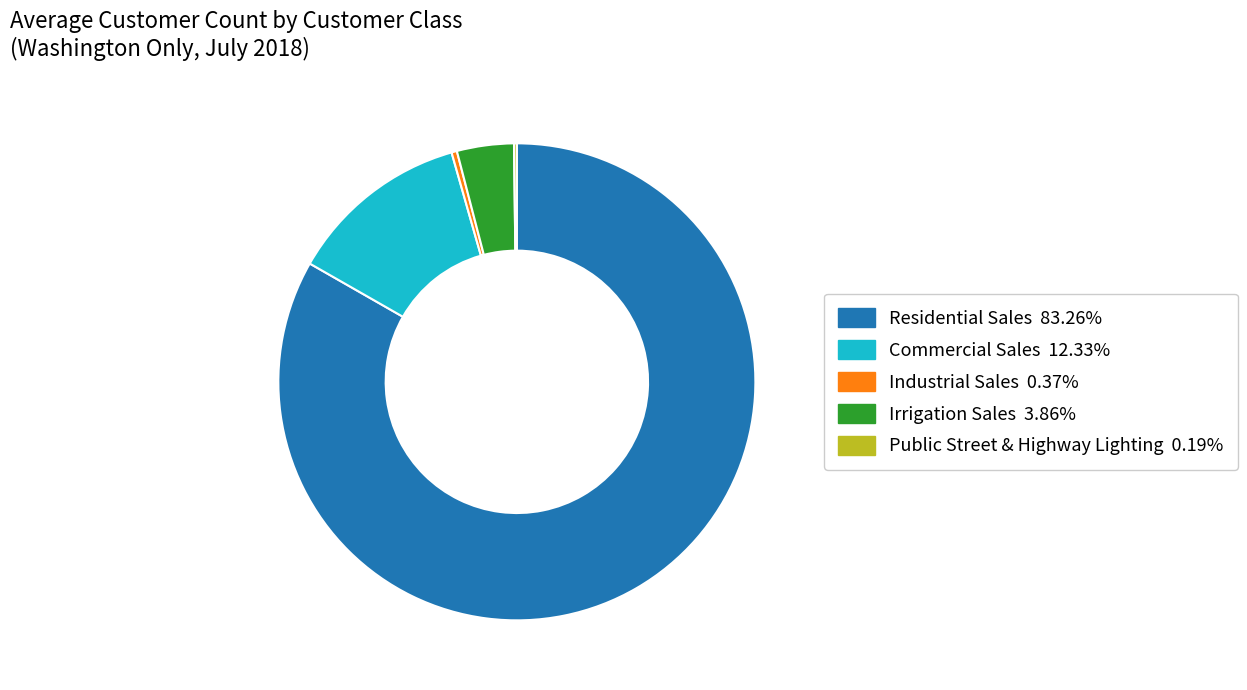

Is the sum of Irrigation Sales and Industrial Sales greater than half?

No